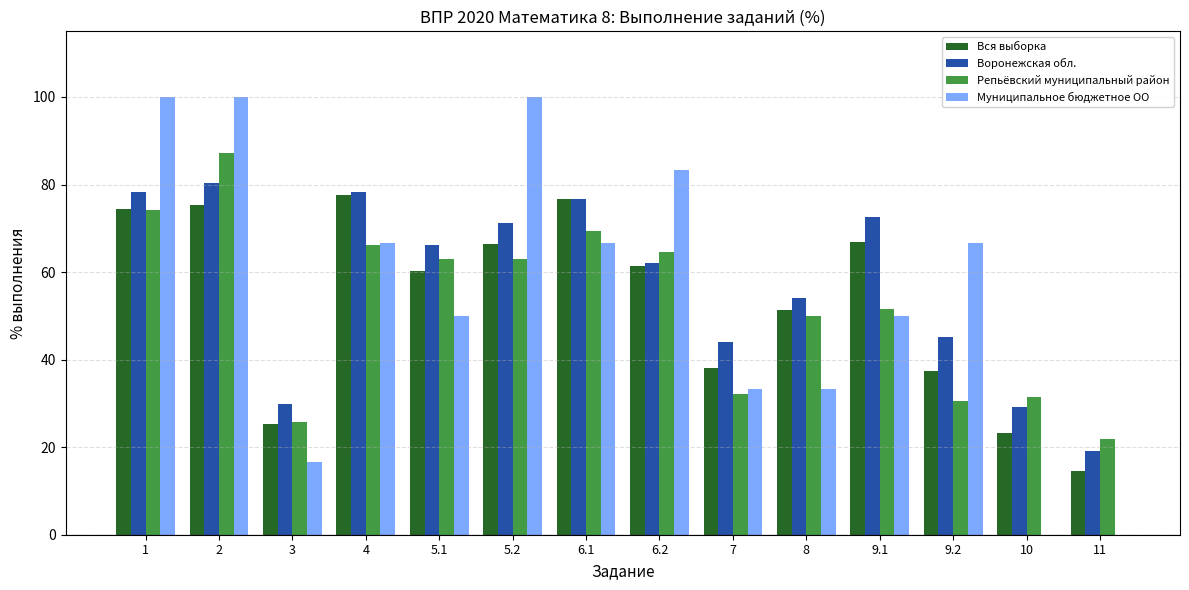

The value of Репьёвский муниципальный район at 1 is 107.0. True or false?

False